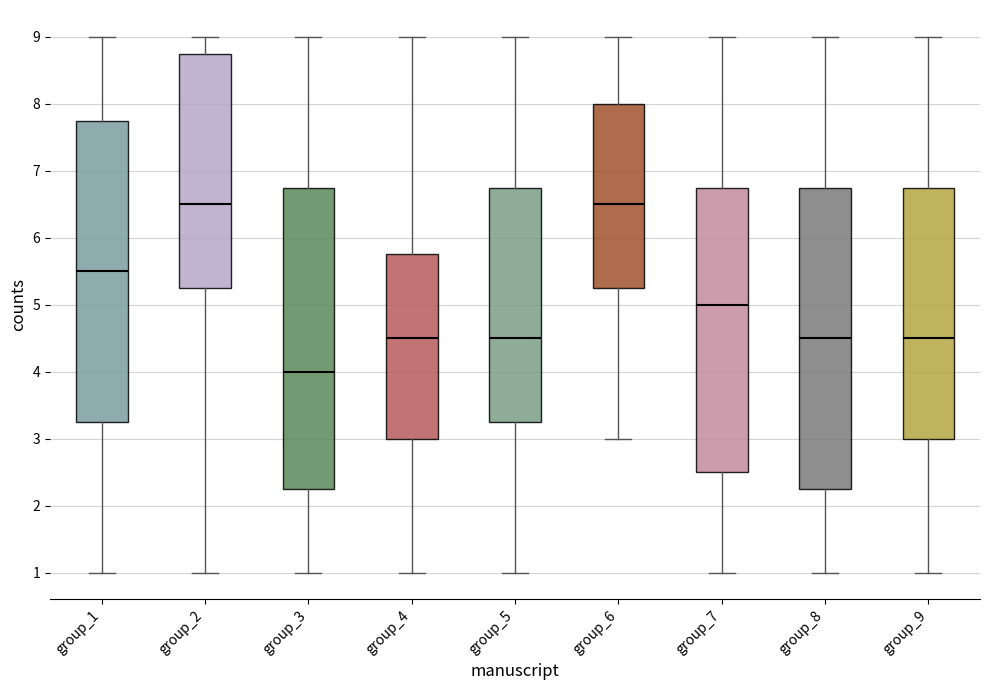

Reading left to right, read every box against the y-axis: the position of its median line, the range the box covers, and the ends of its whiskers. The values are not printed on the chart, so give them approximately, as read against the axis.

group_1: median 5.5, box 3.3 to 7.8, whiskers 1.0 to 9.0
group_2: median 6.5, box 5.3 to 8.8, whiskers 1.0 to 9.0
group_3: median 4.0, box 2.3 to 6.8, whiskers 1.0 to 9.0
group_4: median 4.5, box 3.0 to 5.8, whiskers 1.0 to 9.0
group_5: median 4.5, box 3.3 to 6.8, whiskers 1.0 to 9.0
group_6: median 6.5, box 5.3 to 8.0, whiskers 3.0 to 9.0
group_7: median 5.0, box 2.5 to 6.8, whiskers 1.0 to 9.0
group_8: median 4.5, box 2.3 to 6.8, whiskers 1.0 to 9.0
group_9: median 4.5, box 3.0 to 6.8, whiskers 1.0 to 9.0